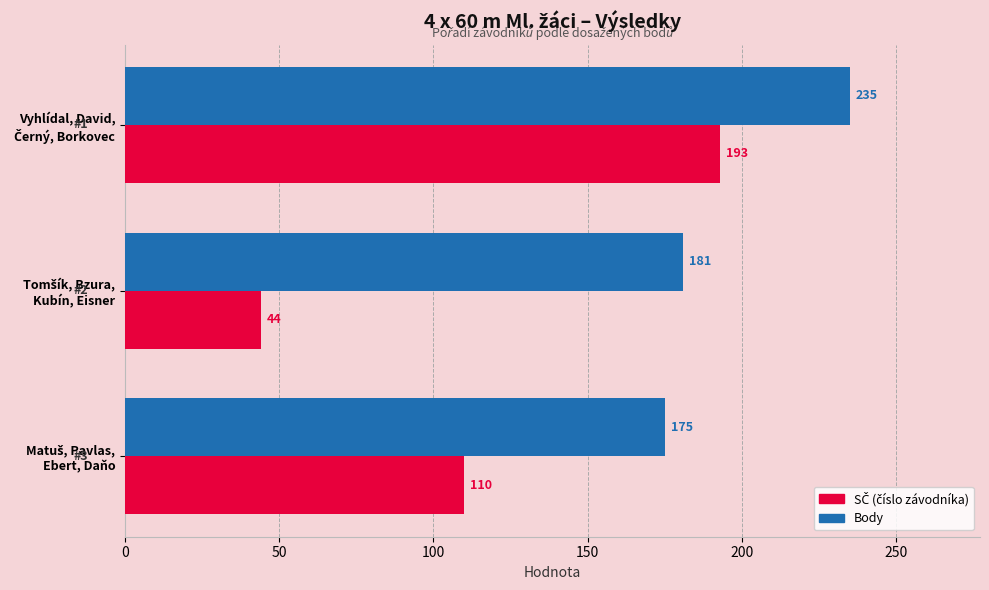

What is the minimum value shown in the chart?

44